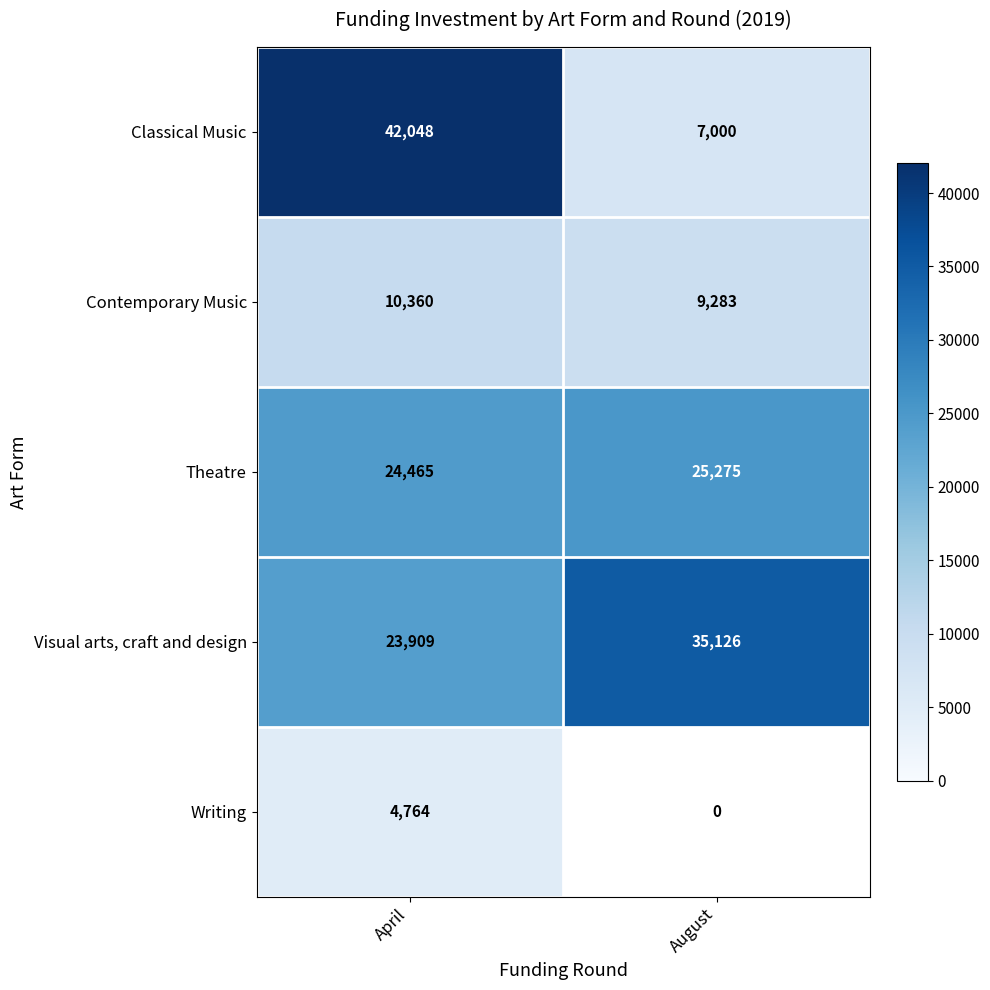

How many Contemporary Music values are between 9283 and 10360?

2